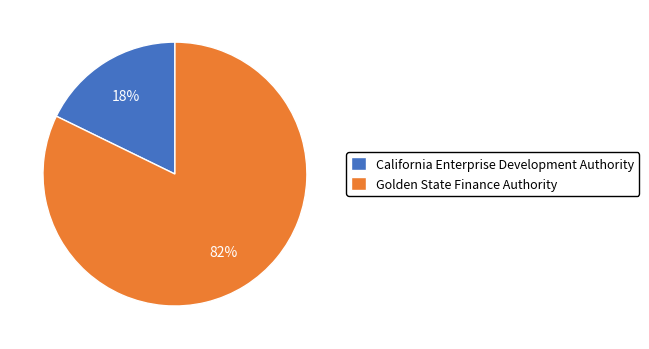

How many segments does this pie chart have?

2